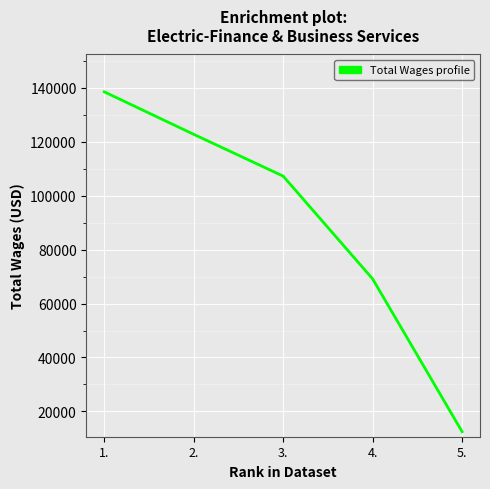

What is the maximum value shown in the chart?

138556